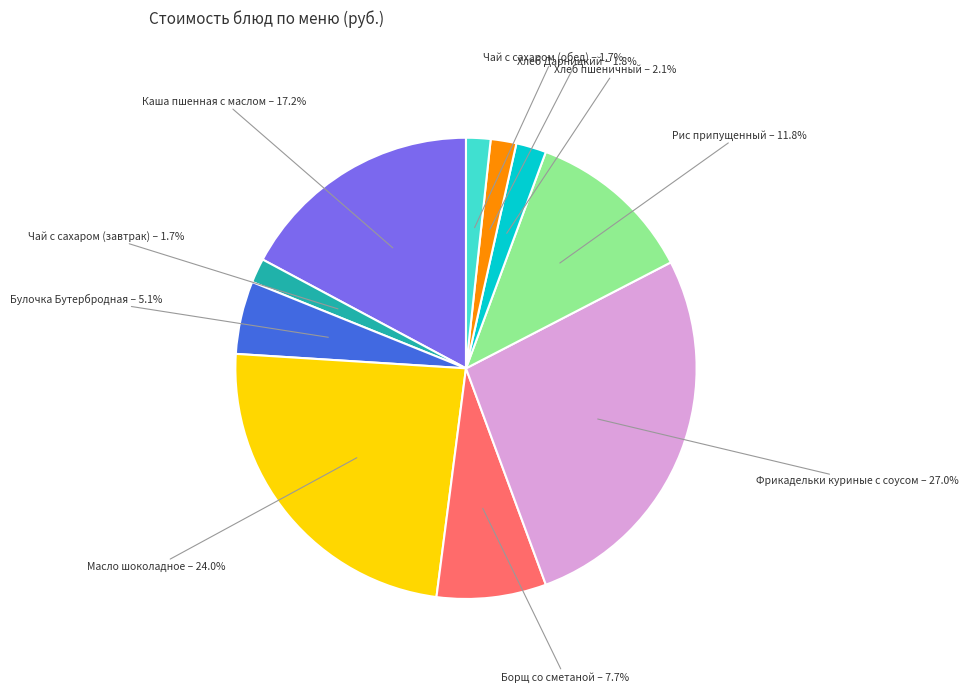

The Булочка Бутербродная slice represents 1% of the pie. True or false?

False